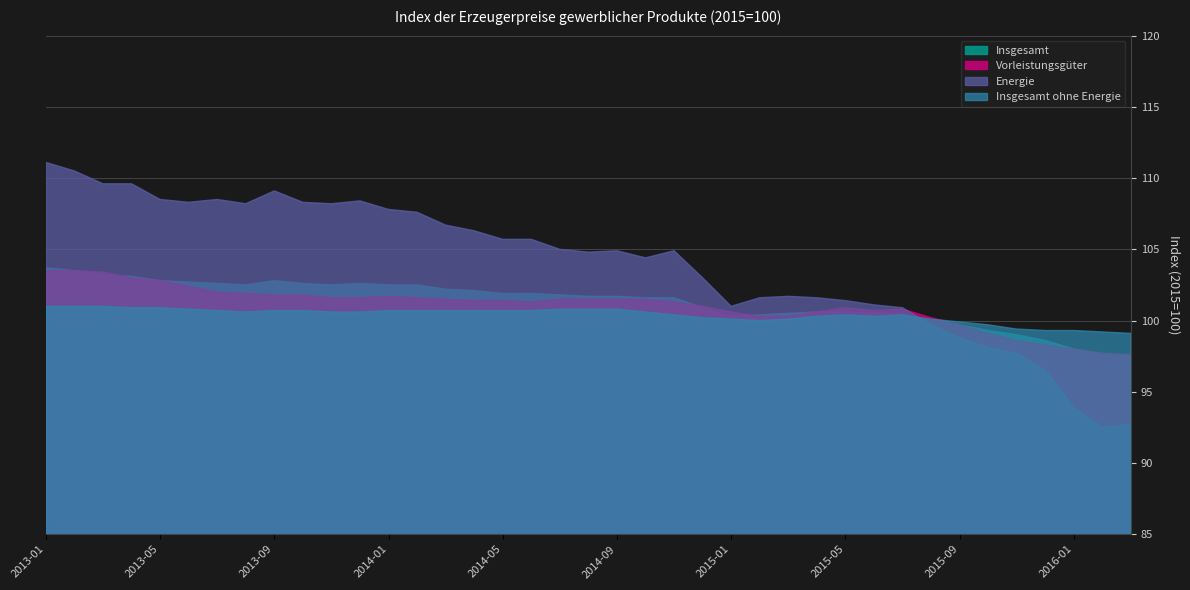

The Insgesamt ohne Energie series shows 100.6 at 2013-12. True or false?

True